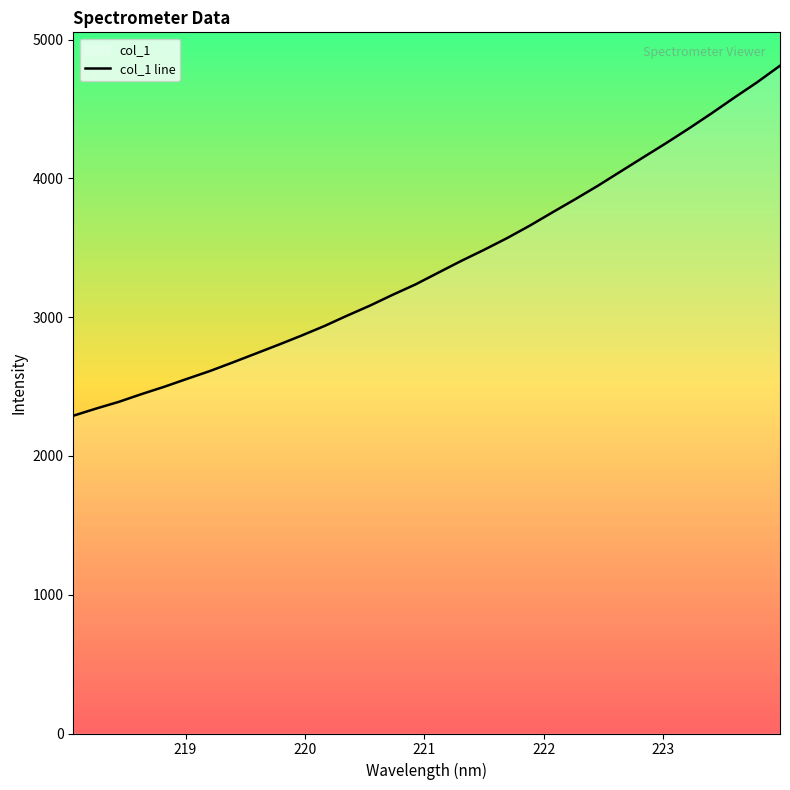

How many data points are less than 3320?

16